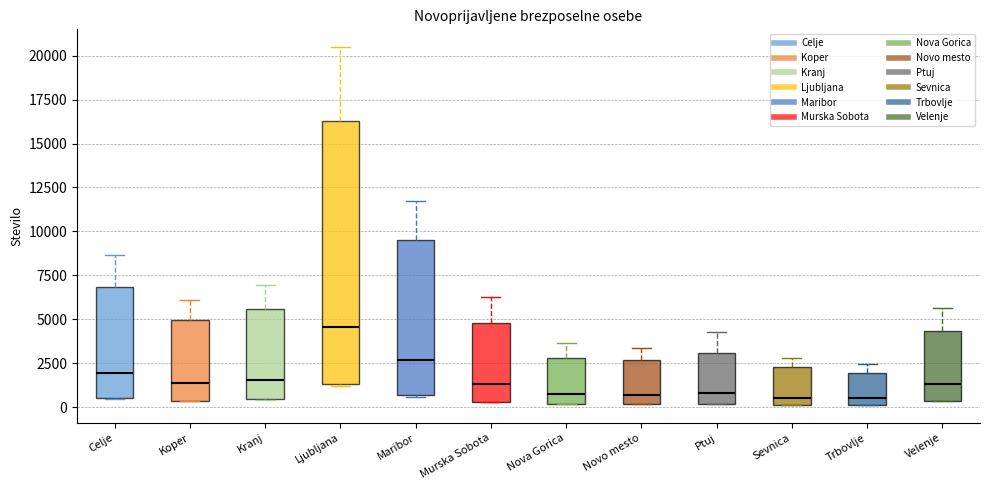

Where is the lower edge of the box for Ljubljana on the y-axis? The values are not printed on the chart, so give them approximately, as read against the axis.

1500